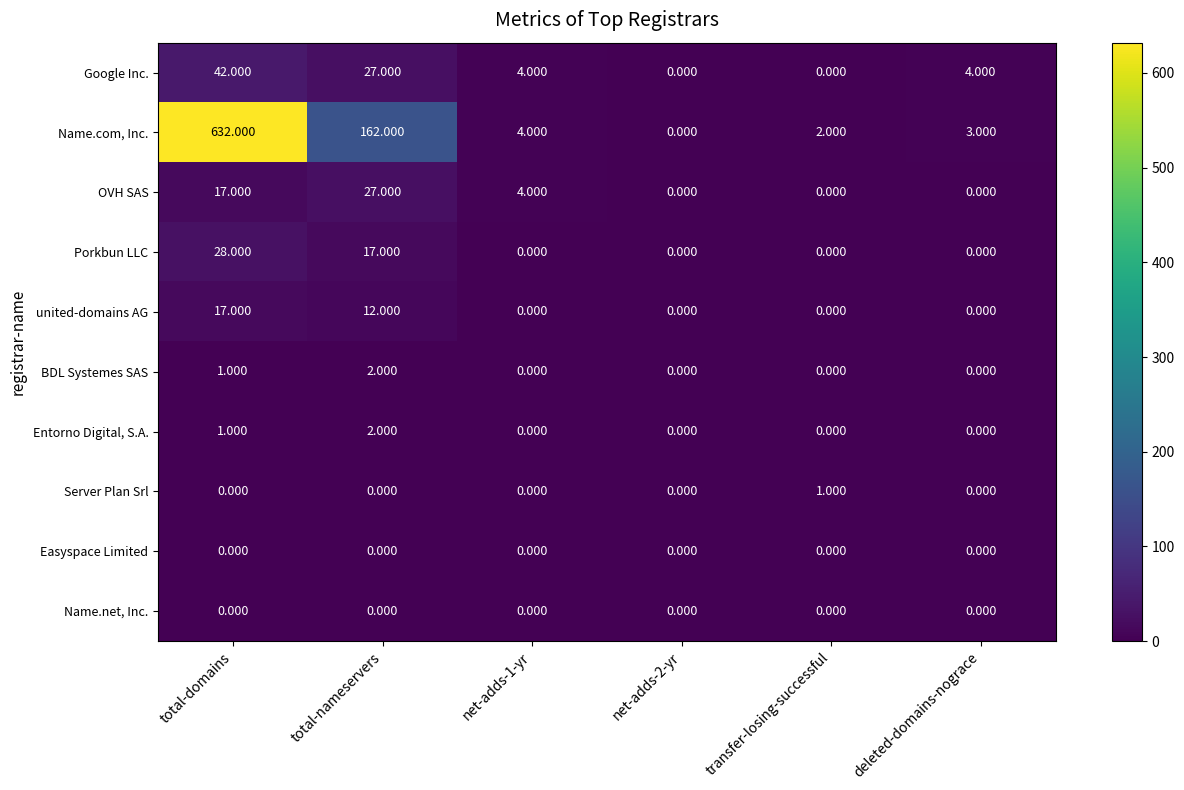

At which label is united-domains AG closest to 8?

total-nameservers